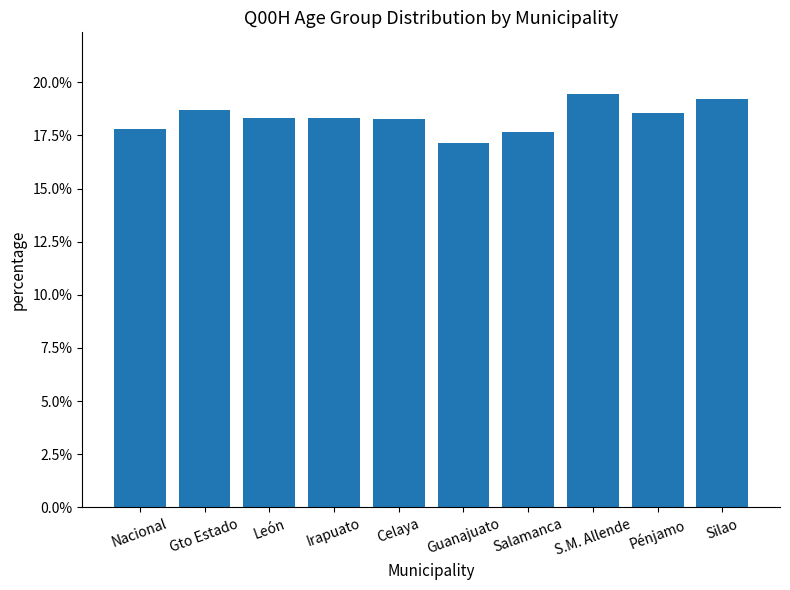

What is the difference between the second highest and second lowest values?

1.6